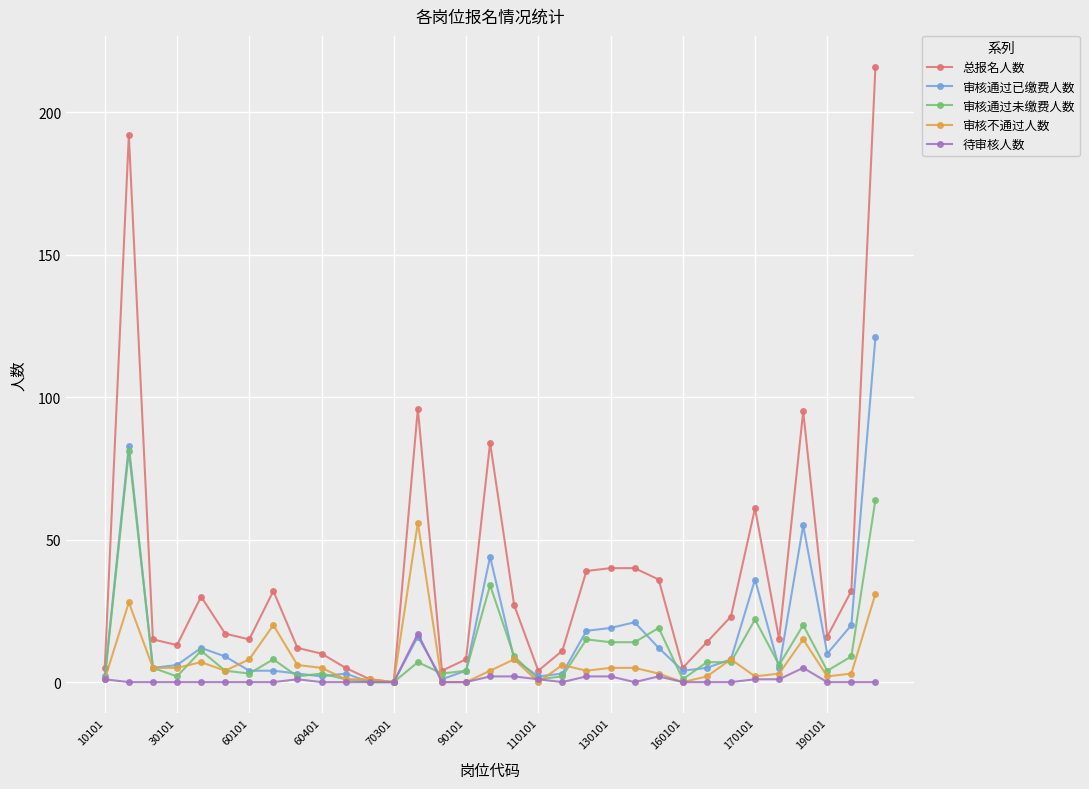

True or false: 审核通过未缴费人数 has more than 2 points higher than both neighbors.

True